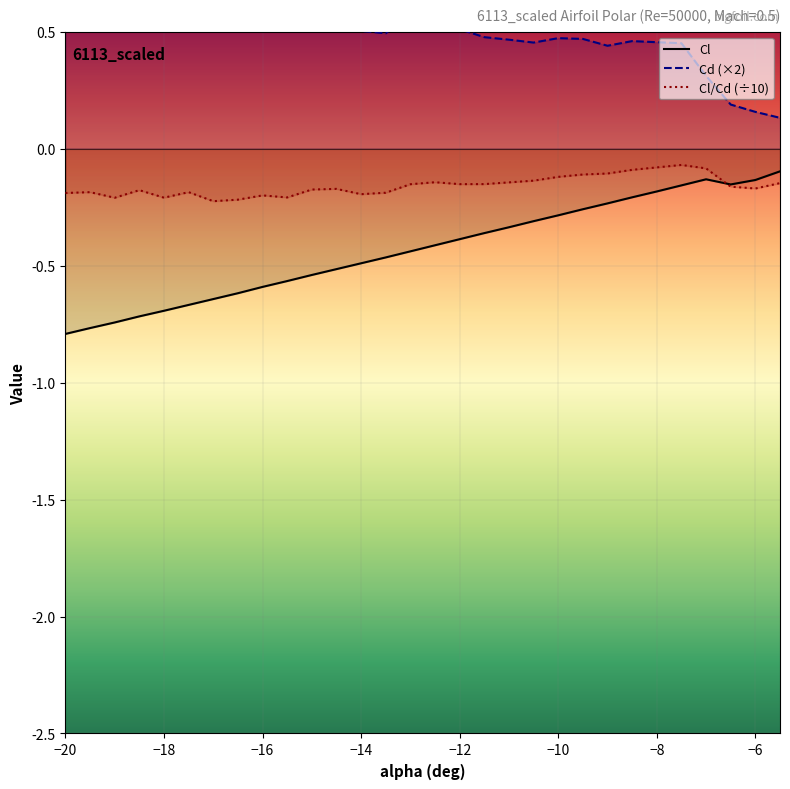

Between -9 and -16.5, which is larger?

-9